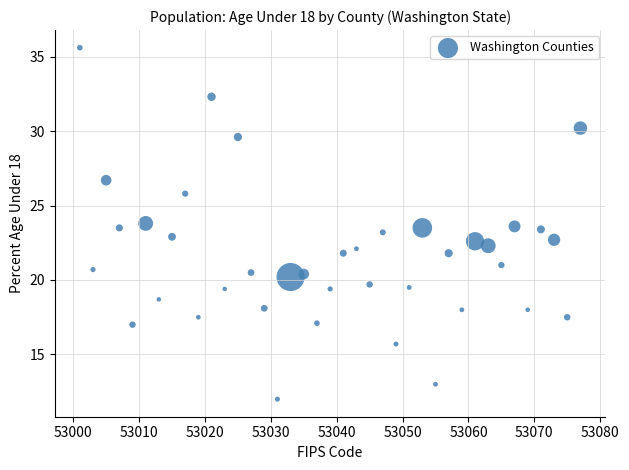

What is the range of Y values (max minus min)?

23.6